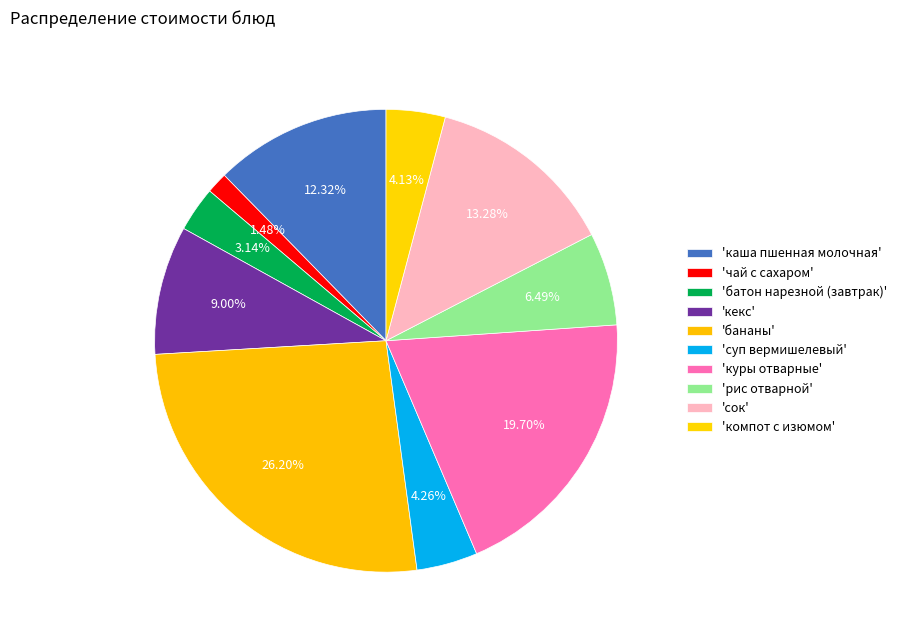

How many segments does this pie chart have?

10